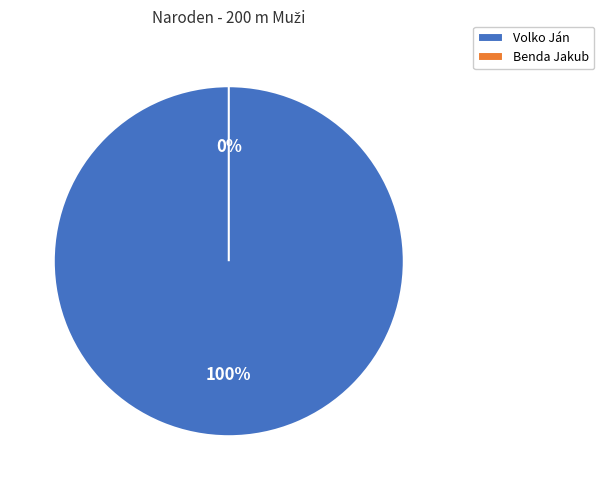

How much of the chart is everything except Benda Jakub?

100.0%